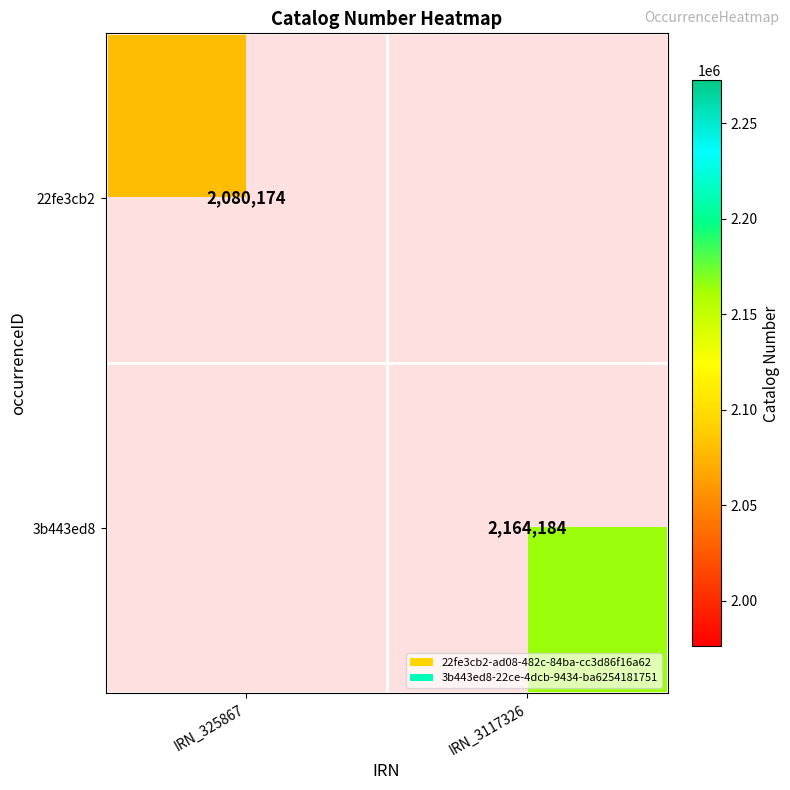

The 22fe3cb2 series shows 2080174 at IRN_325867. True or false?

True